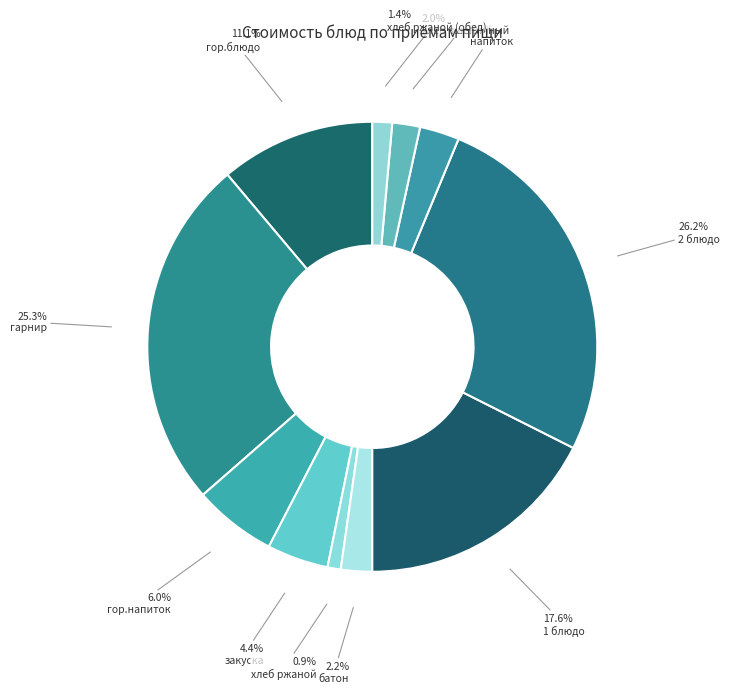

True or false: напиток accounts for 17% of the total.

False